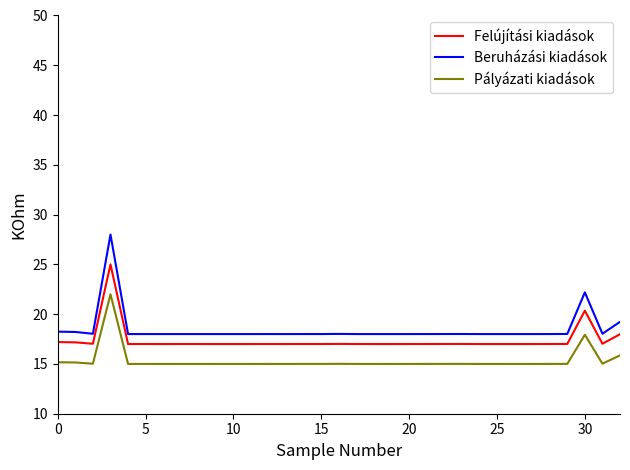

At how many categories does at least one series exceed 19?

3